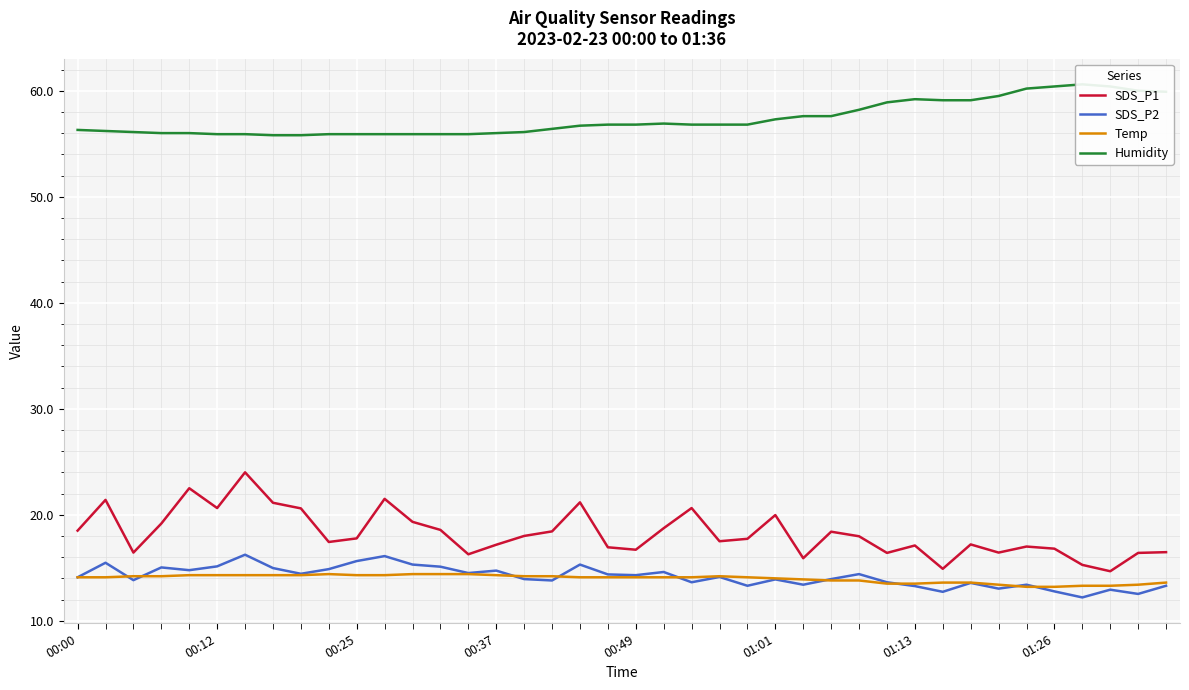

What is the greatest value displayed?

60.6